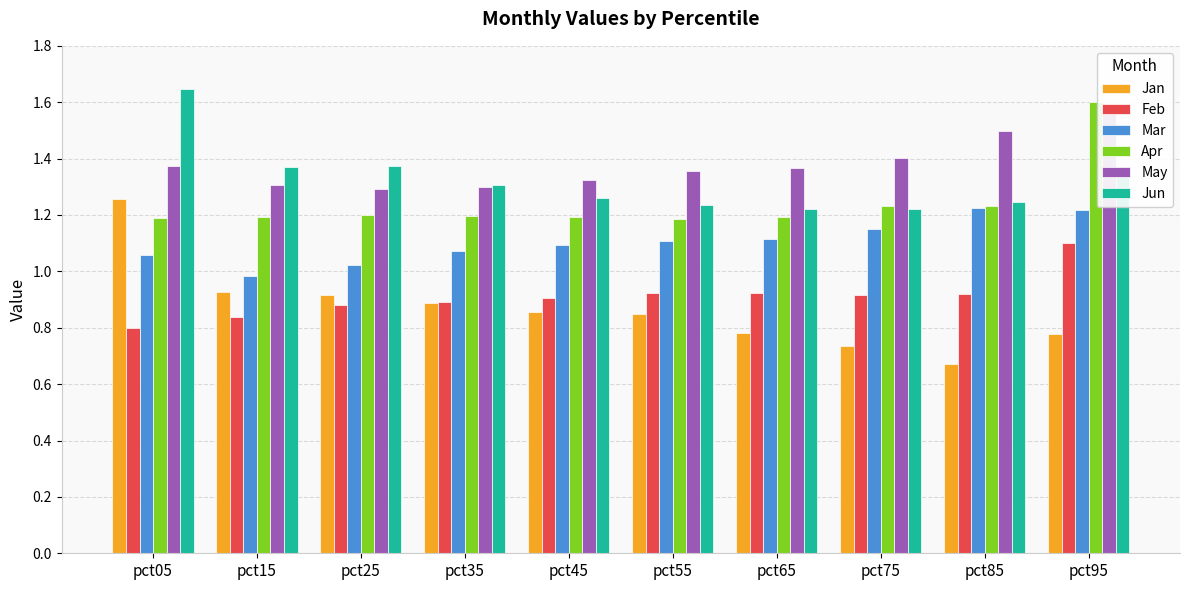

Which series has the widest spread of values?

Jan